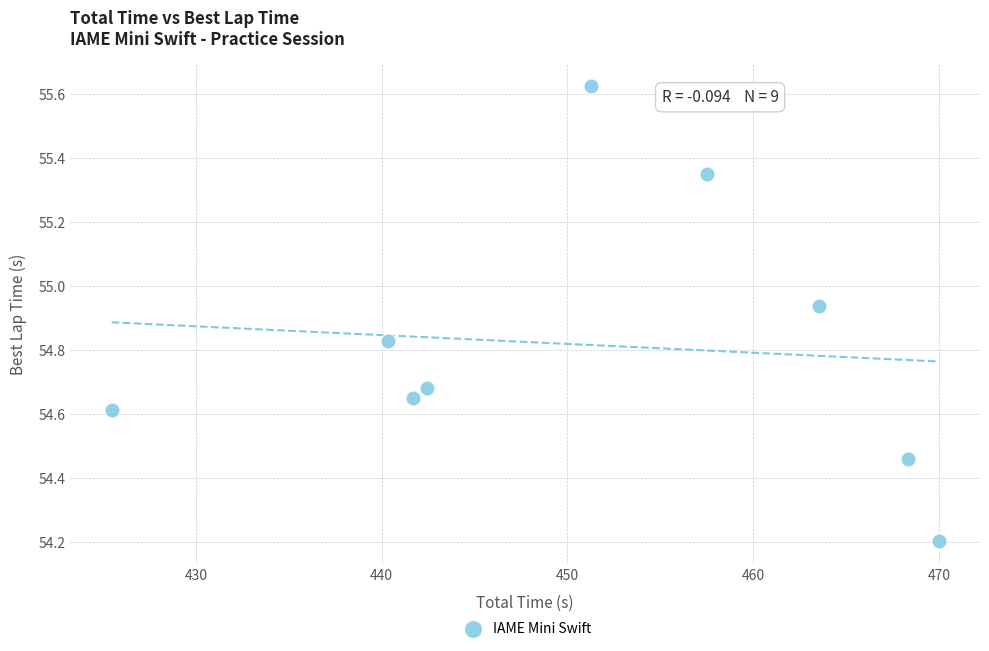

What is the range of Y values (max minus min)?

1.4